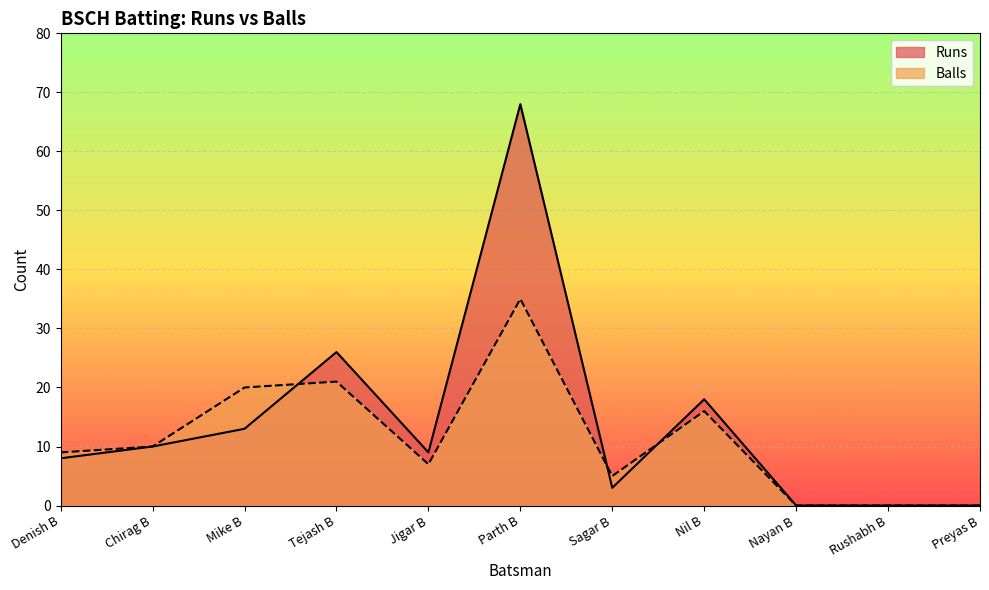

True or false: Runs has more than 0 points higher than both neighbors.

True